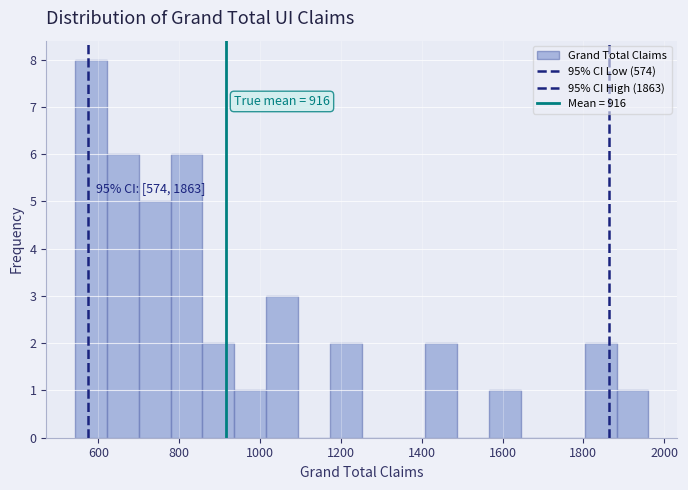

Around what value on the x-axis is the tallest bar? Give the approximate position of its centre, as read against the axis.

580